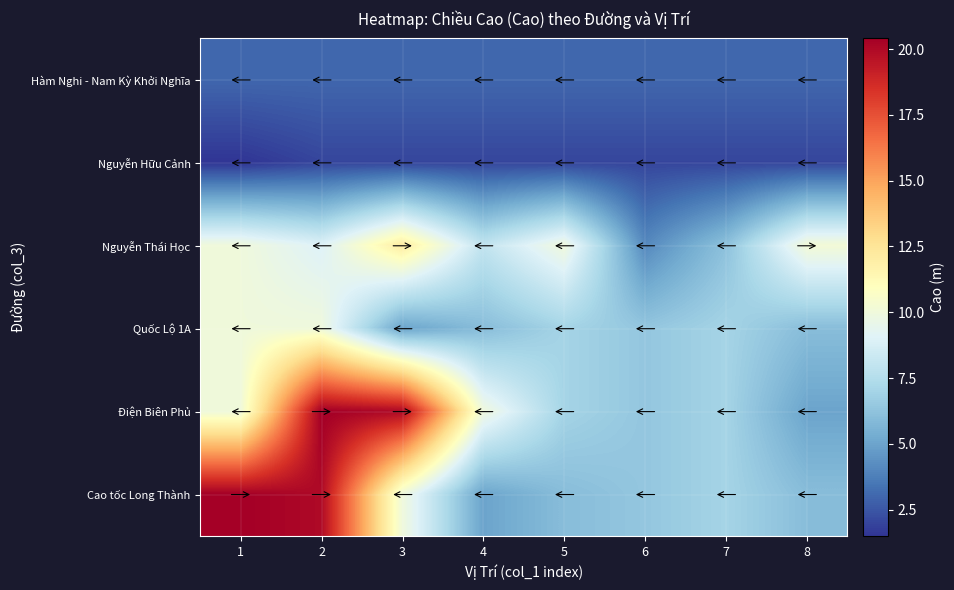

What is the difference between the highest and lowest values at 7?

5.0